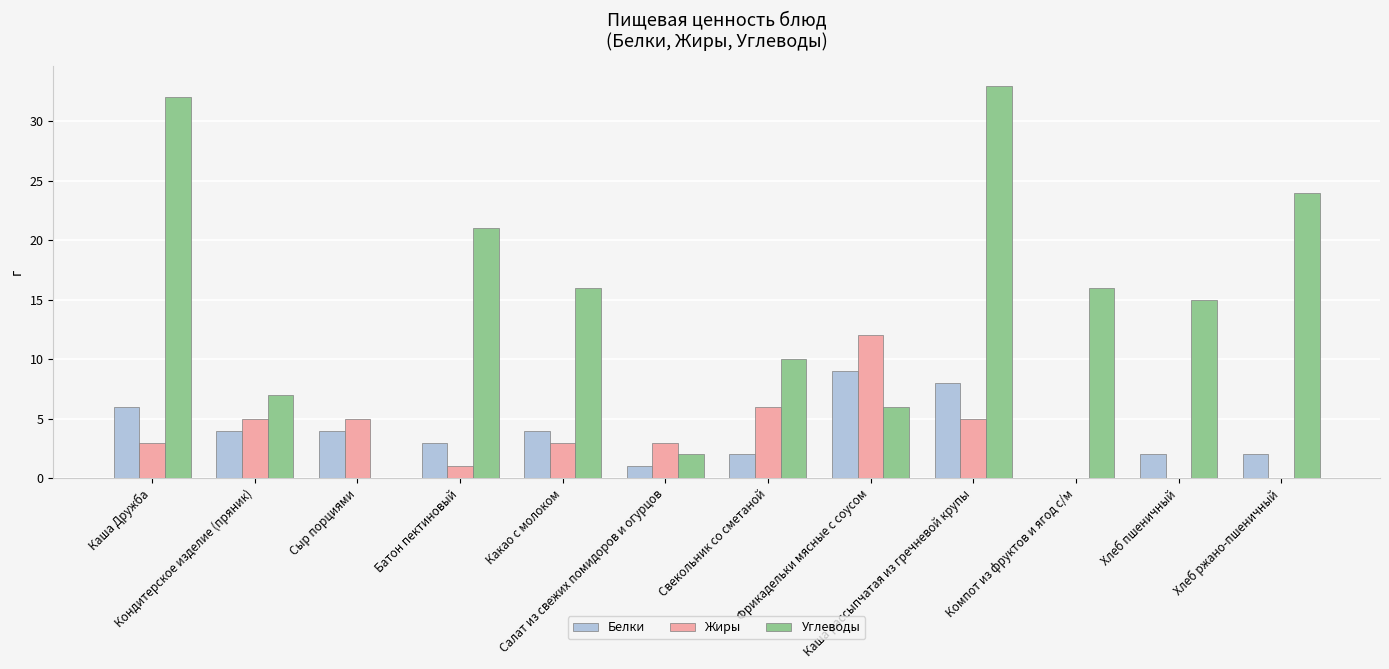

Count the Белки values in the range 2 to 6.

8